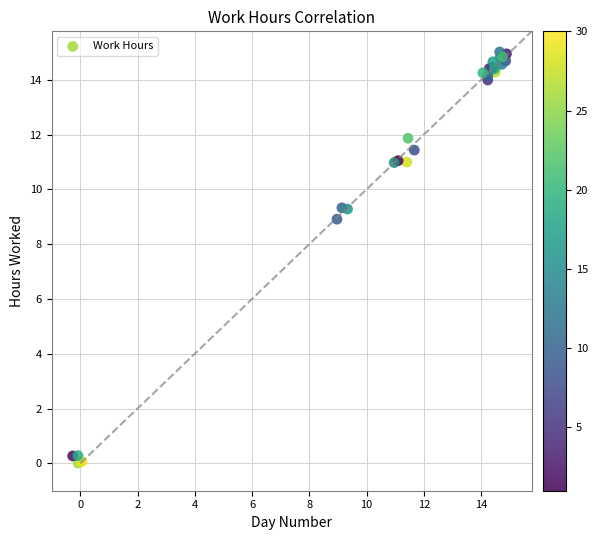

What Y value in the scatter plot is closest to 7?

8.9